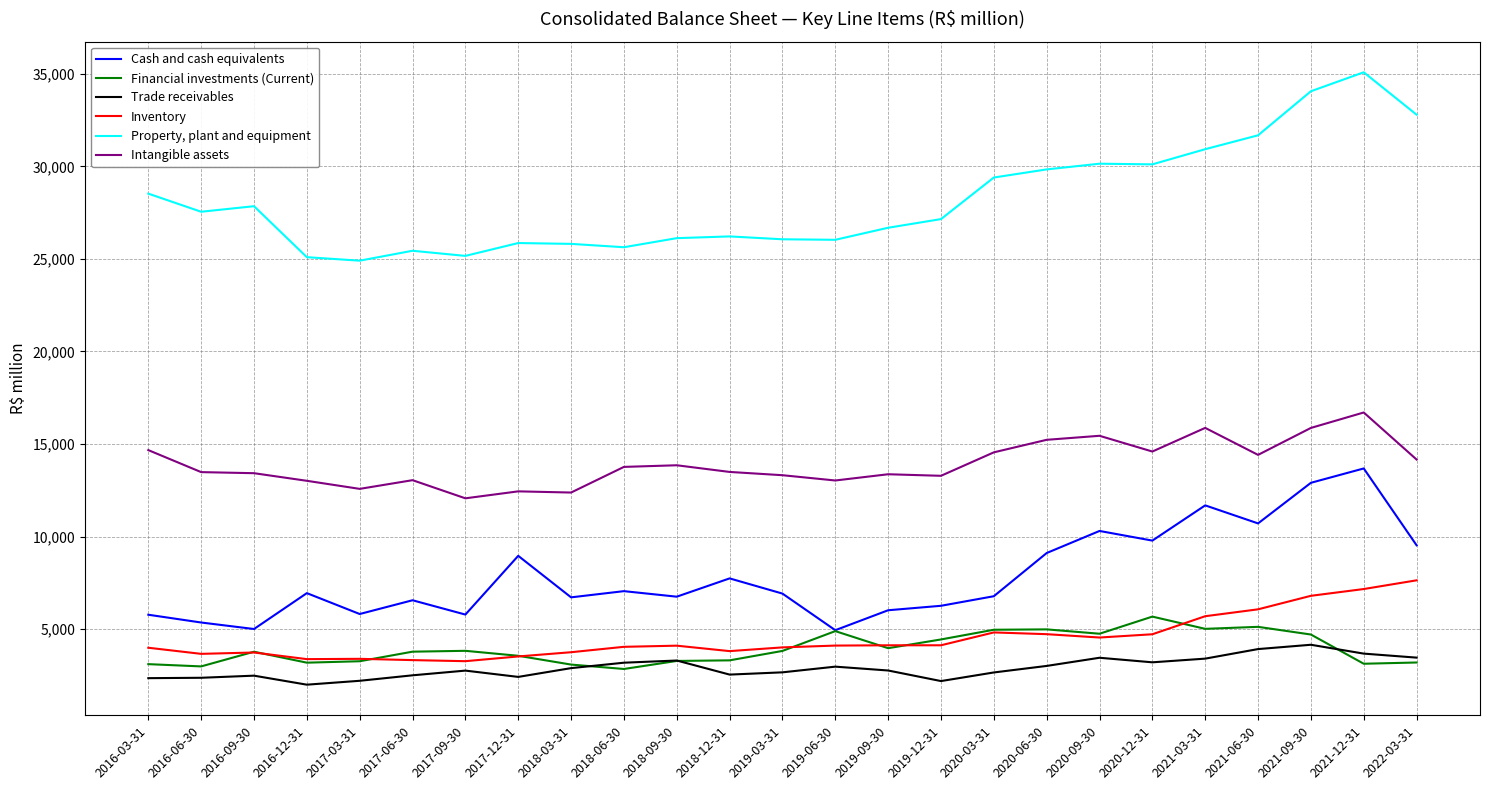

The value of Cash and cash equivalents at 2020-06-30 is 9112. True or false?

True